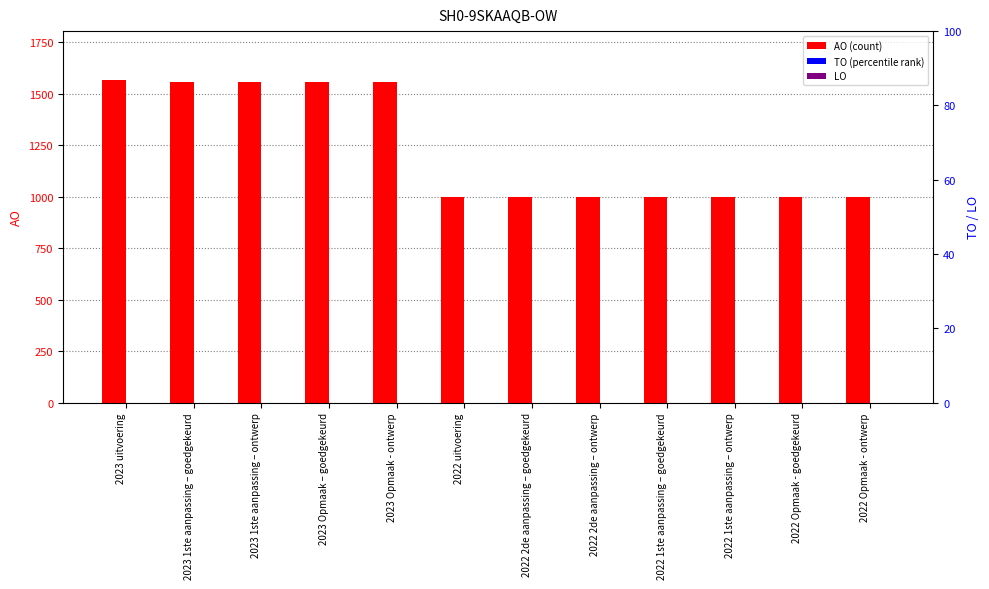

Which series has the largest range (max minus min)?

AO (count)